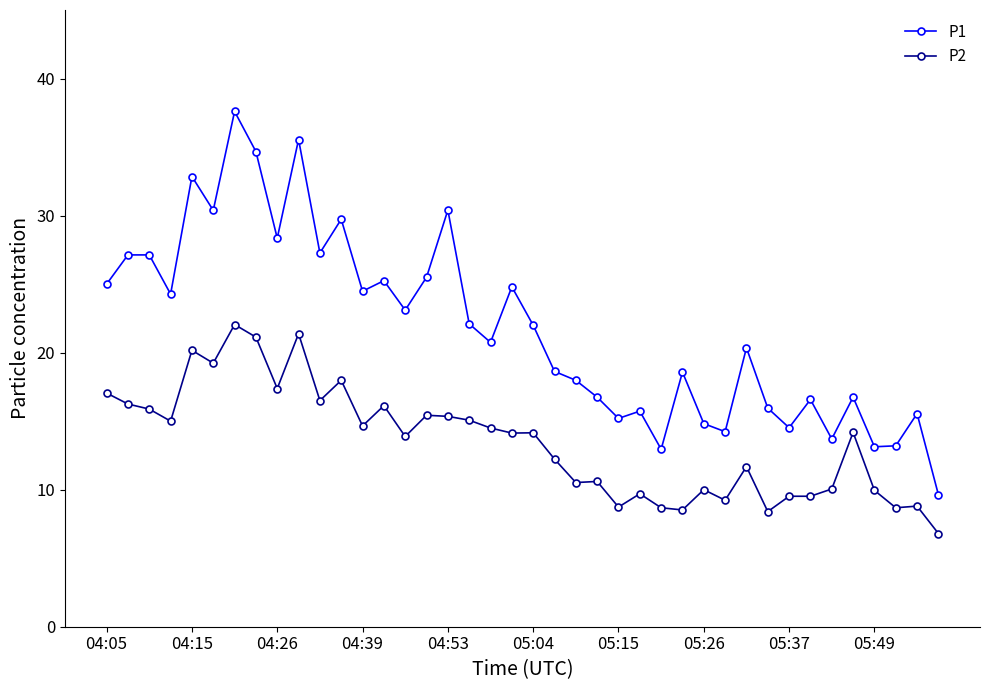

True or false: P1 has more than 1 points higher than both neighbors.

True